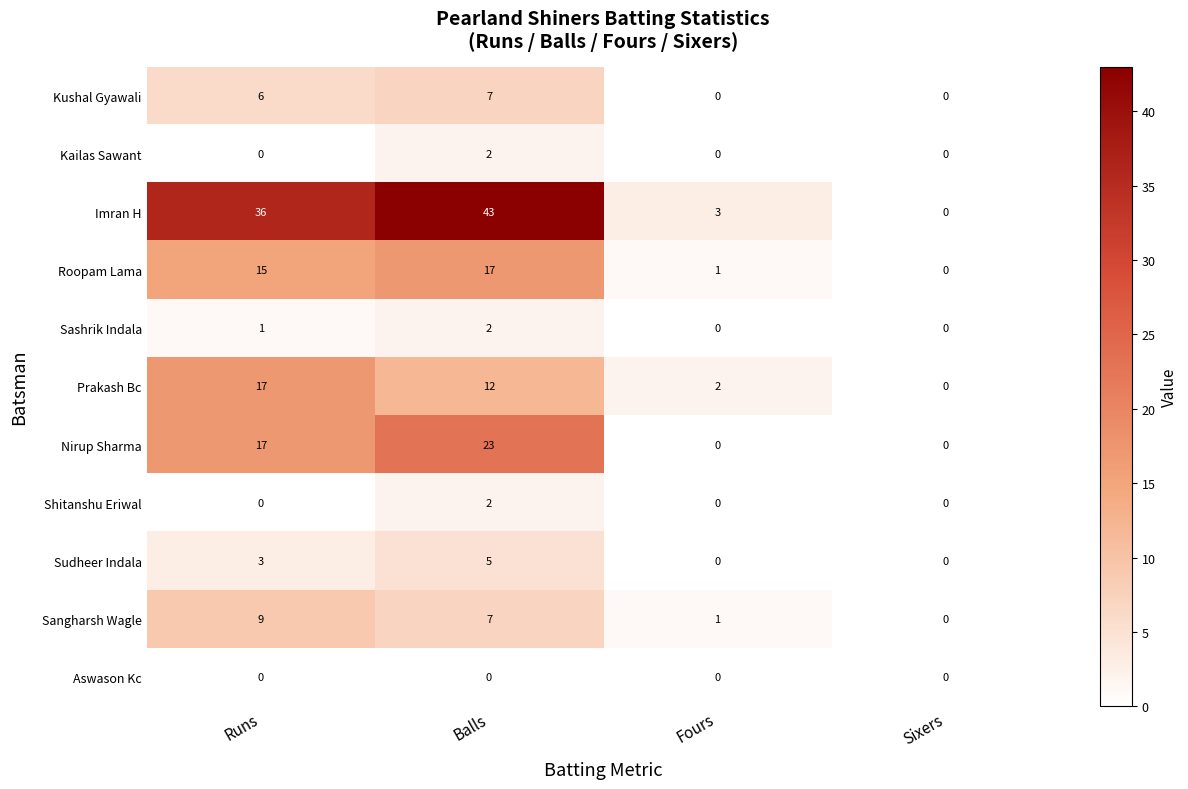

What is the difference between the highest and lowest values at Fours?

3